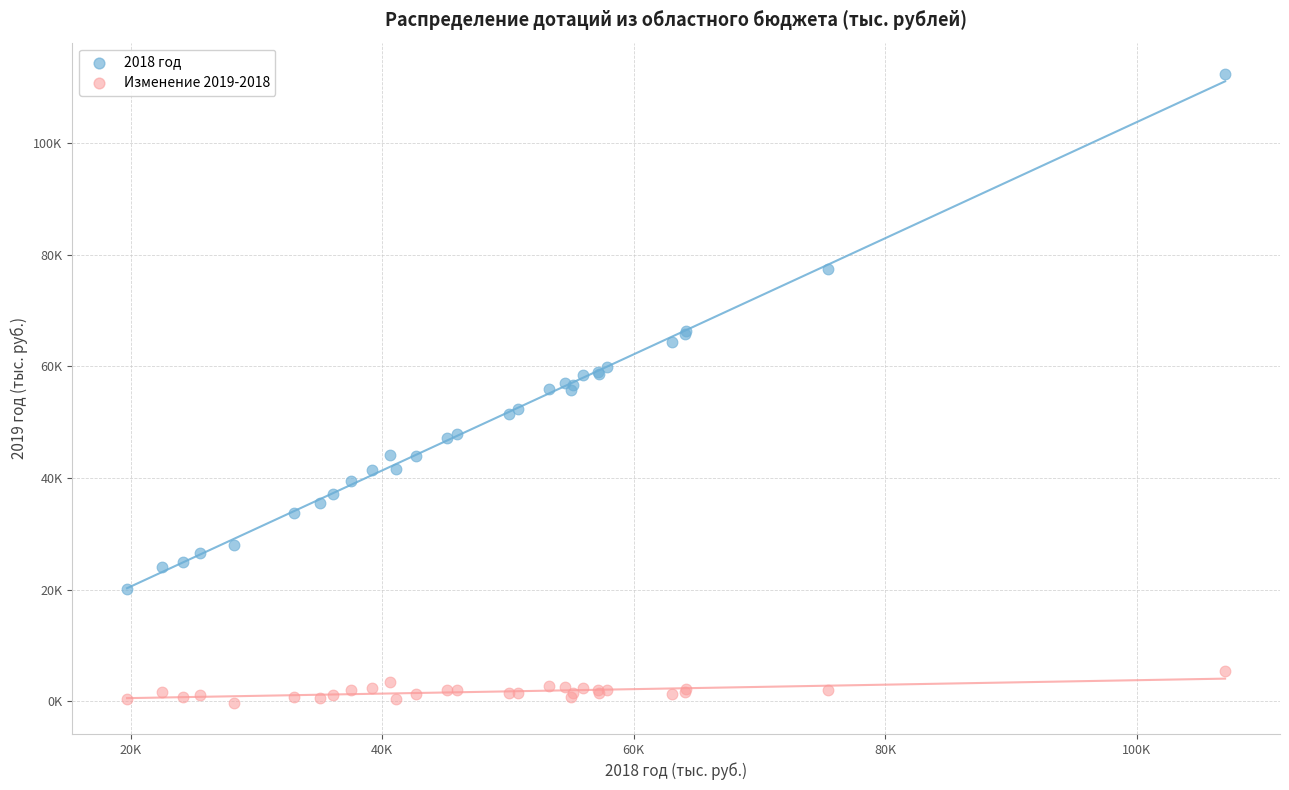

What are all the series names shown in the legend?

2018 год, Изменение 2019-2018